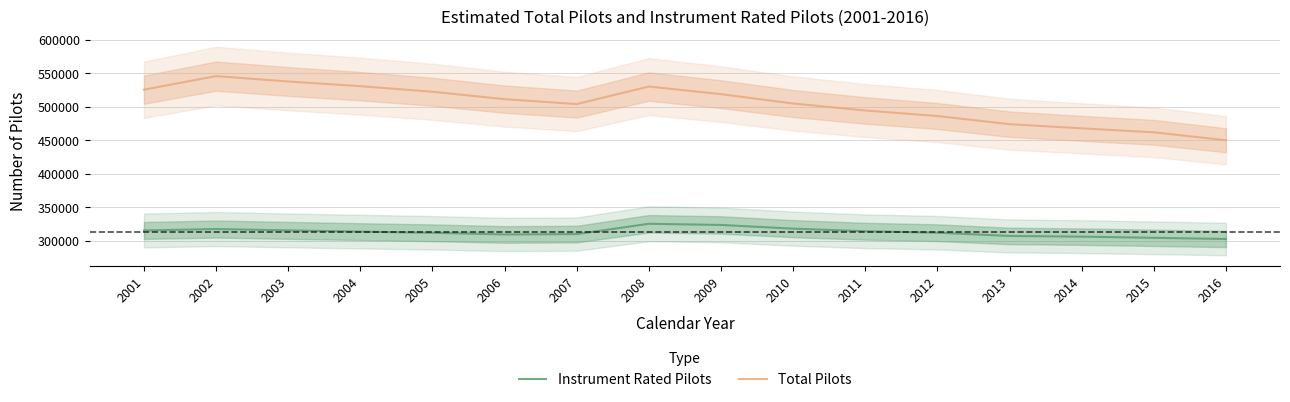

Where is the first local minimum for Total Pilots?

2007